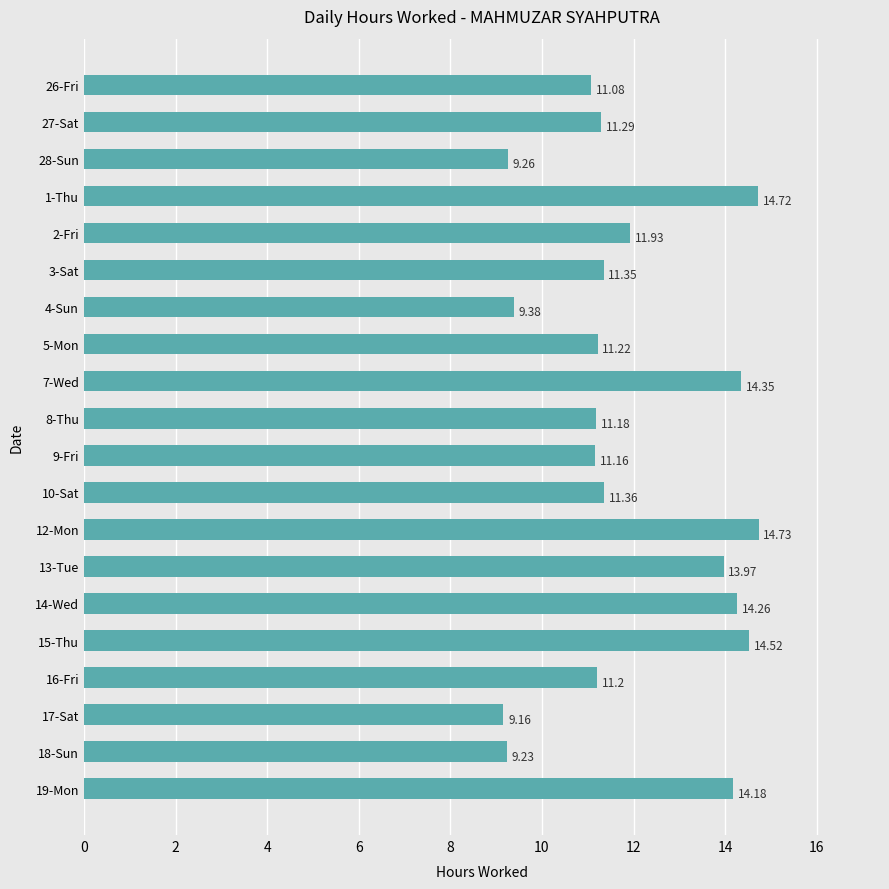

List the labels in order of value, smallest first.

17-Sat, 18-Sun, 28-Sun, 4-Sun, 26-Fri, 9-Fri, 8-Thu, 16-Fri, 5-Mon, 27-Sat, 3-Sat, 10-Sat, 2-Fri, 13-Tue, 19-Mon, 14-Wed, 7-Wed, 15-Thu, 1-Thu, 12-Mon